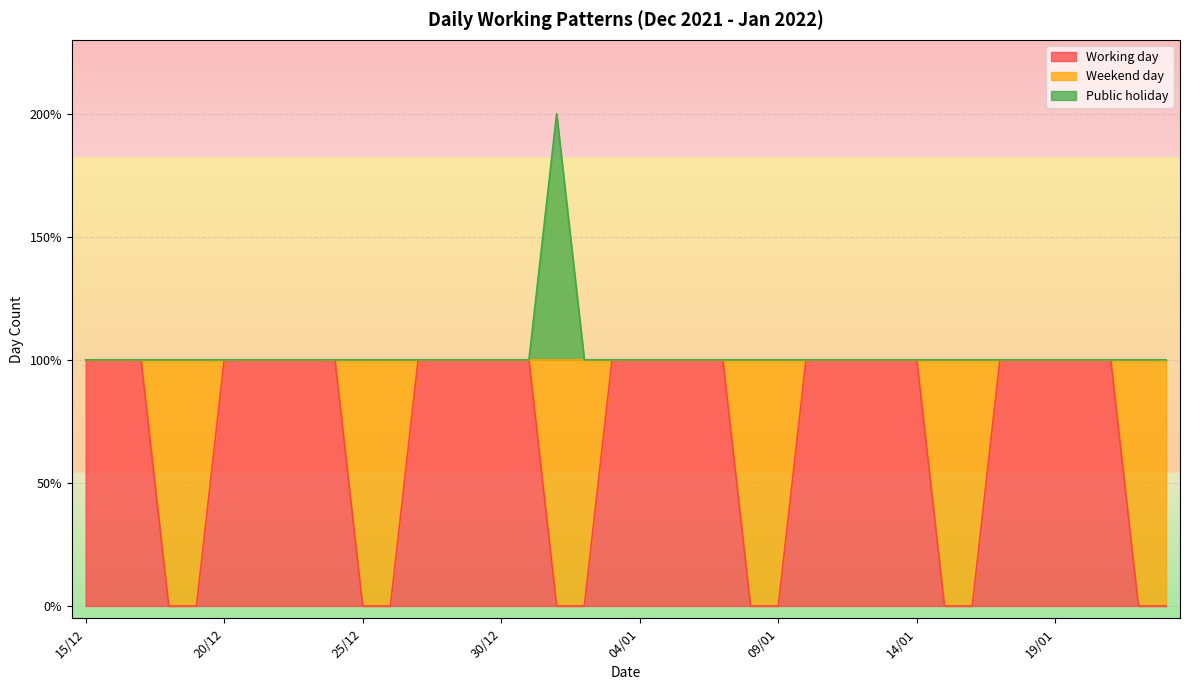

True or false: Public holiday and Working day cross at least once.

False